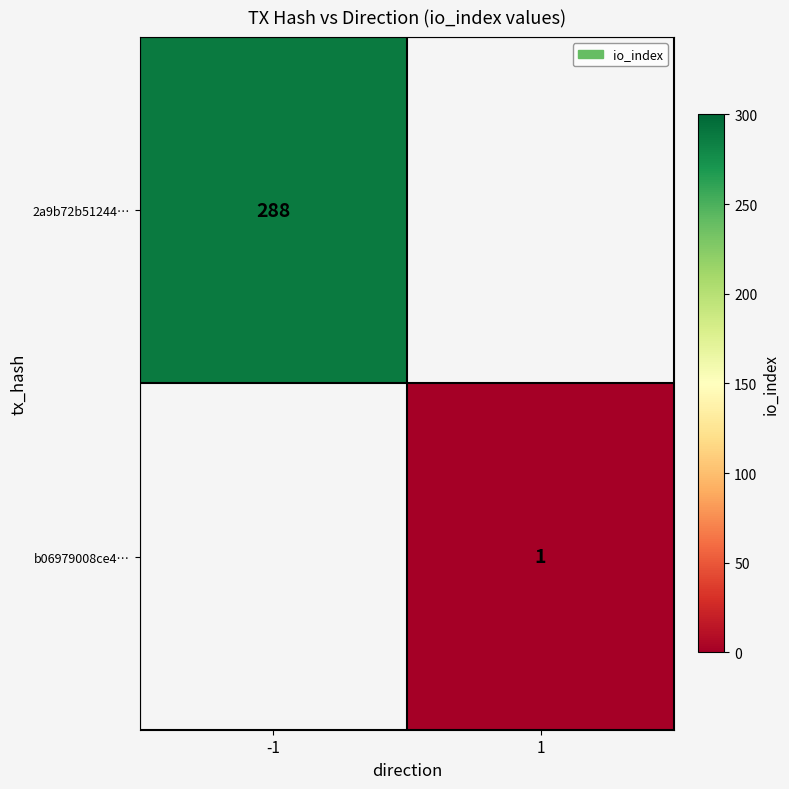

True or false: b06979008ce4… has a value of 1 at 1.

True